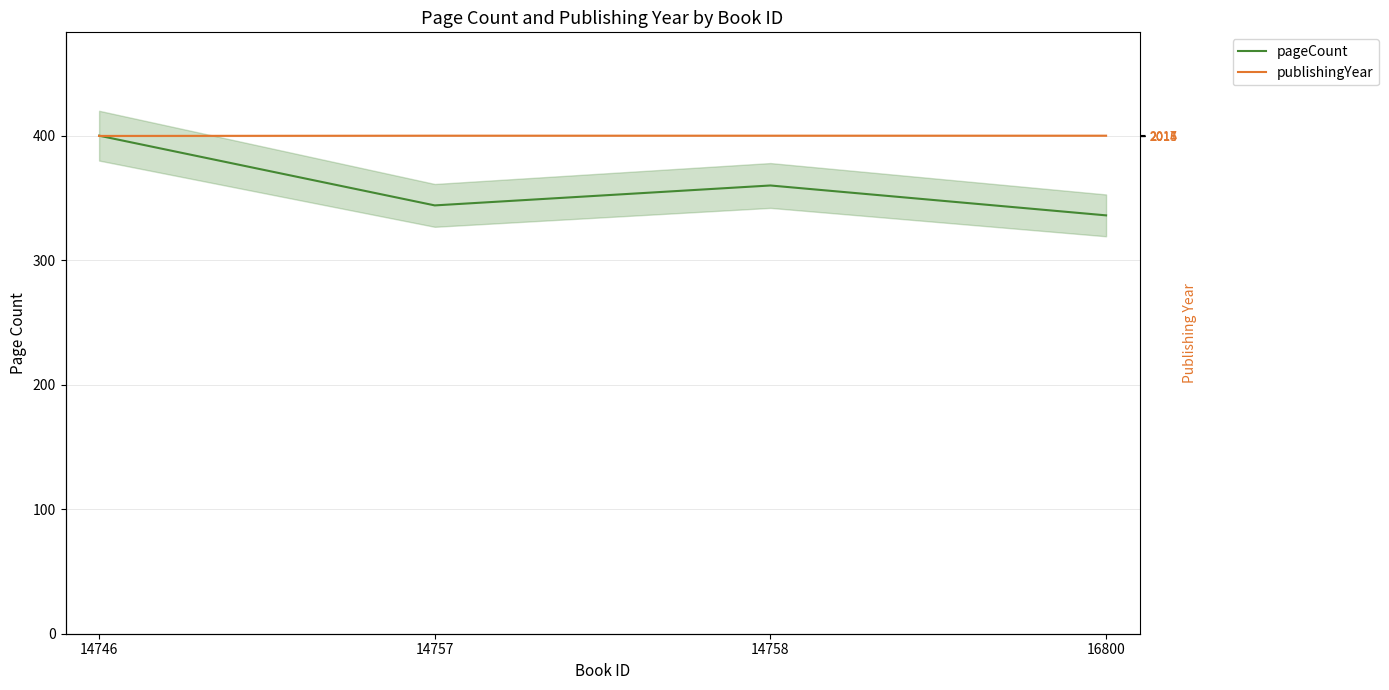

Is this an area chart (filled region under the line)?

No